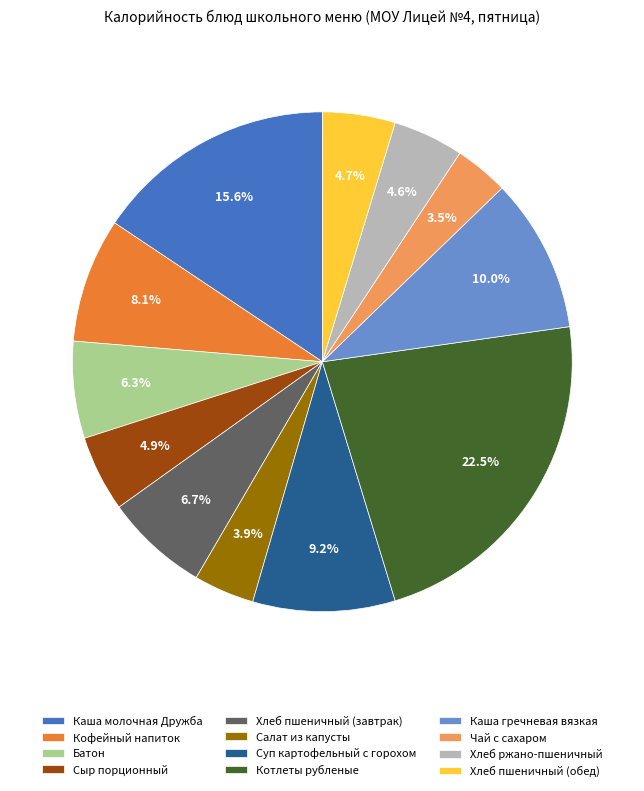

What portion of the pie excludes Котлеты рубленые?

77.5%